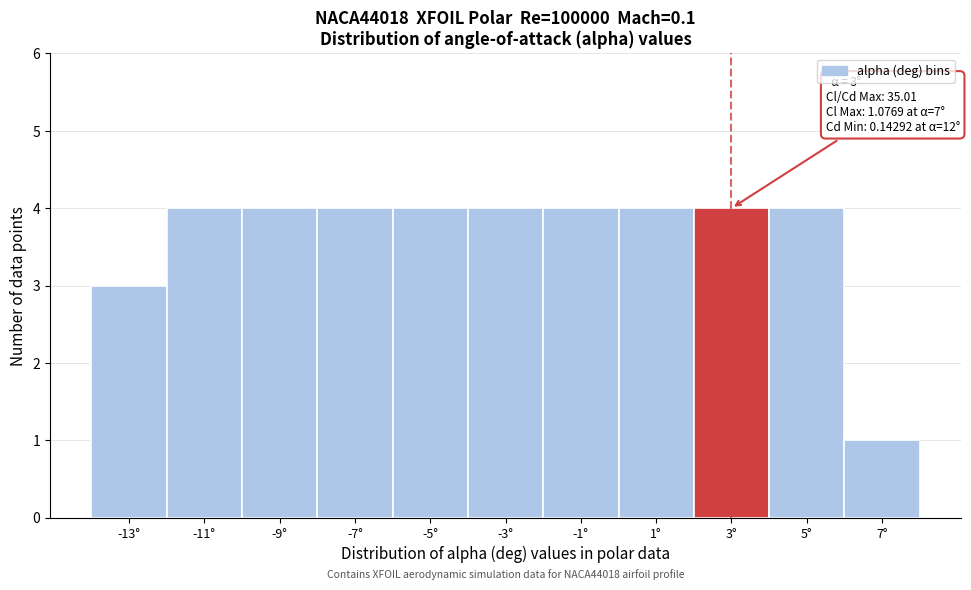

Reading left to right, extract all data points from this chart.

-13°=3	-11°=4	-9°=4	-7°=4	-5°=4	-3°=4	-1°=4	1°=4	3°=4	5°=4	7°=1